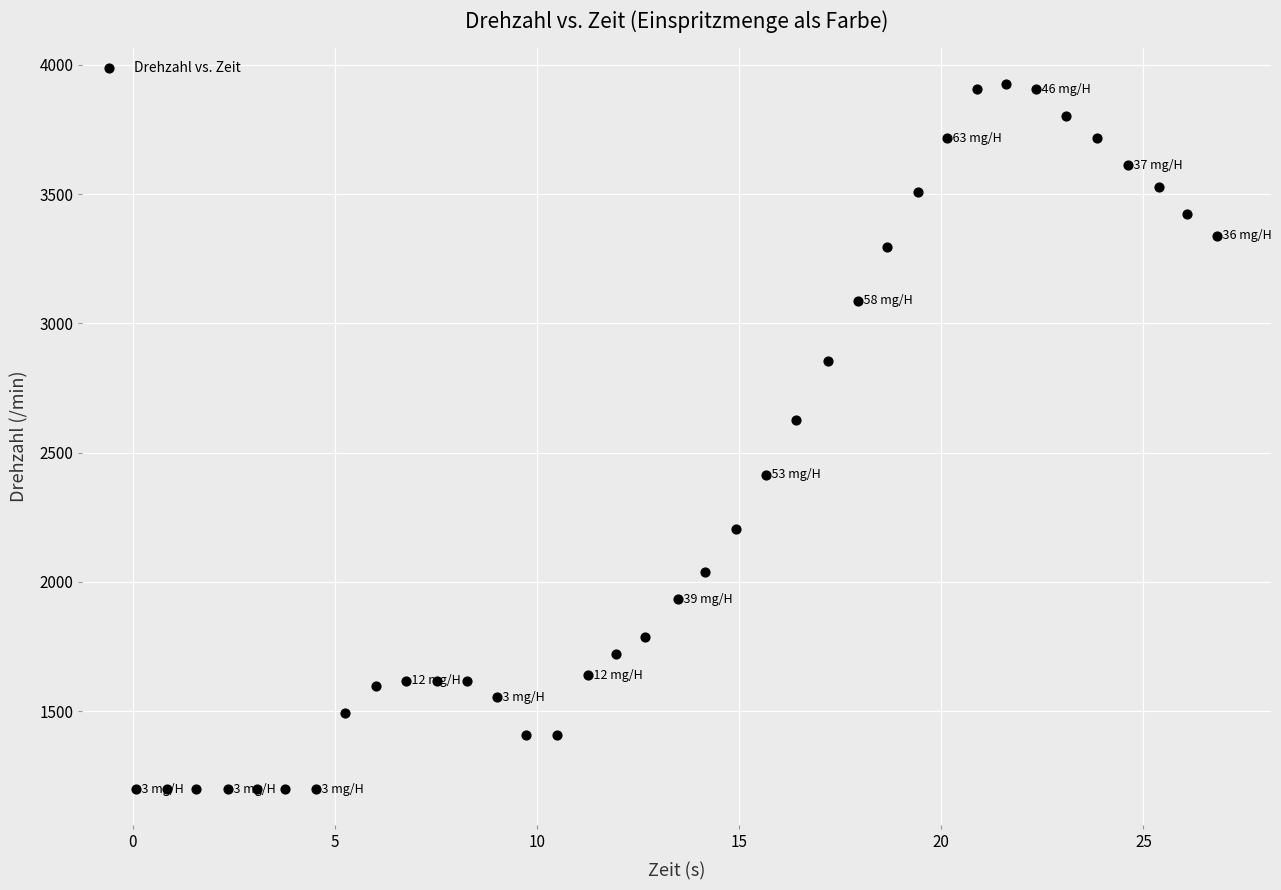

What is the range of Y values (max minus min)?

2730